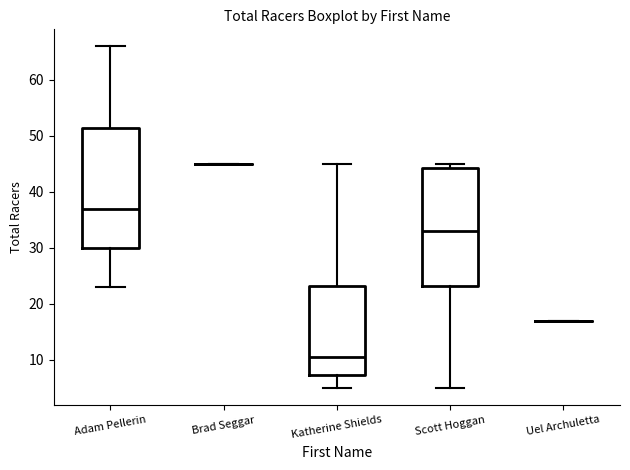

Reading left to right, read every box against the y-axis: the position of its median line, the range the box covers, and the ends of its whiskers. The values are not printed on the chart, so give them approximately, as read against the axis.

Adam Pellerin: median 37, box 30 to 52, whiskers 23 to 66
Brad Seggar: box collapsed to a line at 45, whiskers 45 to 45
Katherine Shields: median 11, box 7 to 23, whiskers 5 to 45
Scott Hoggan: median 33, box 23 to 44, whiskers 5 to 45
Uel Archuletta: box collapsed to a line at 17, whiskers 17 to 17